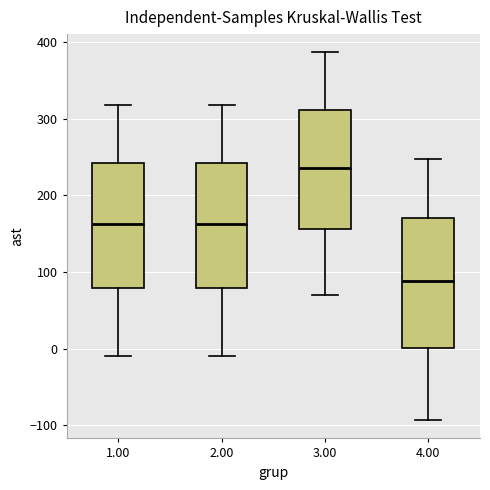

Which box's median line is the highest?

3.00